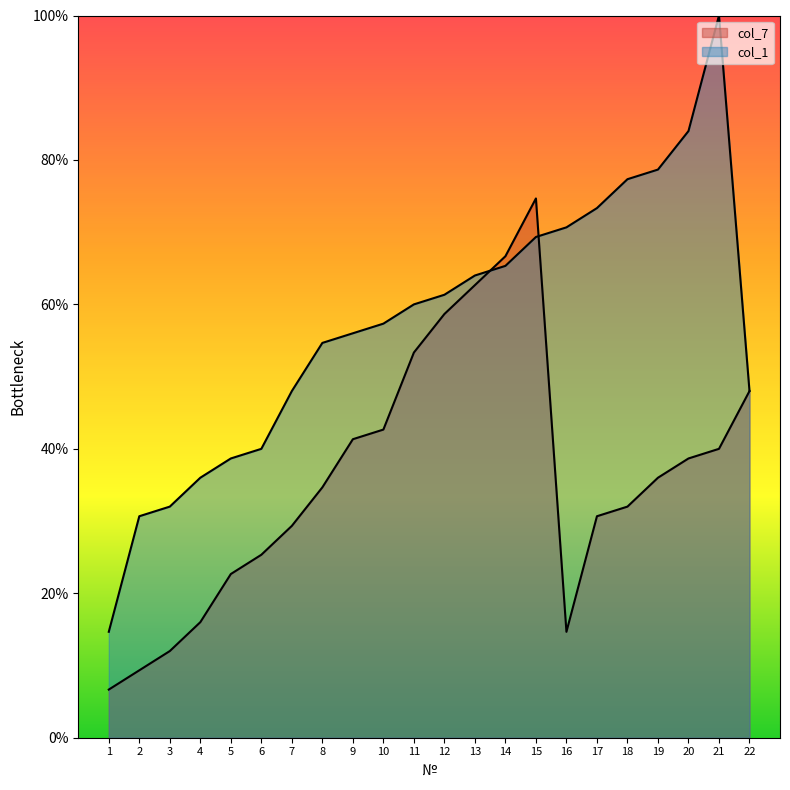

Rank the series by their maximum value, from highest to lowest.

col_1, col_7